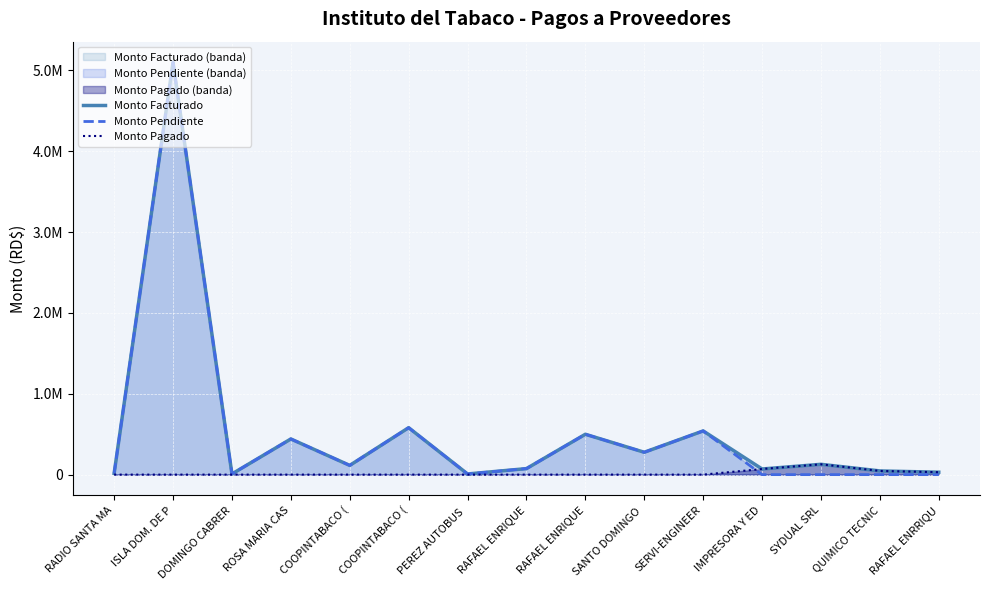

Reading left to right, what are all the values shown in this chart?

Monto Facturado: 15646.8	5099586.3	8260.0	441000.0	114036.5	580465.2	8000.0	74340.0	499140.0	276468.6	540455.6	69620.0	127500.0	45670.7	29736.0
Monto Pendiente: 15646.8	5099586.3	8260.0	441000.0	114036.5	580465.2	8000.0	74340.0	499140.0	276468.6	540455.6	0.0	0.0	0.0	0.0
Monto Pagado: 0.0	0.0	0.0	0.0	0.0	0.0	0.0	0.0	0.0	0.0	0.0	69620.0	127500.0	45670.7	29736.0